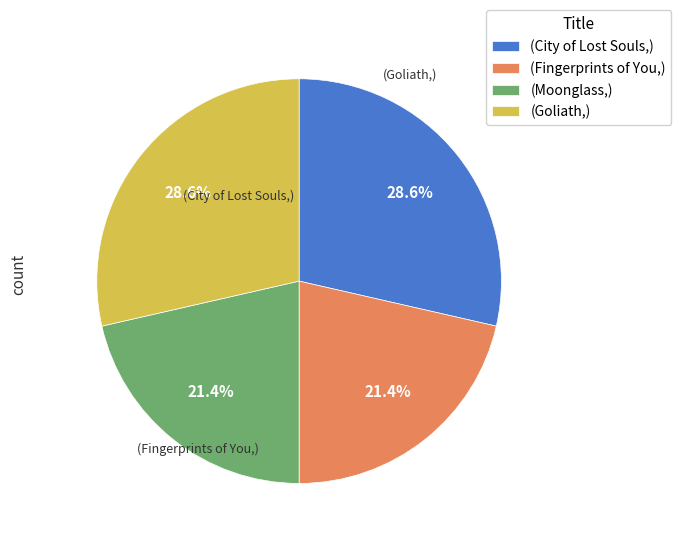

Count the number of slices in the pie.

4